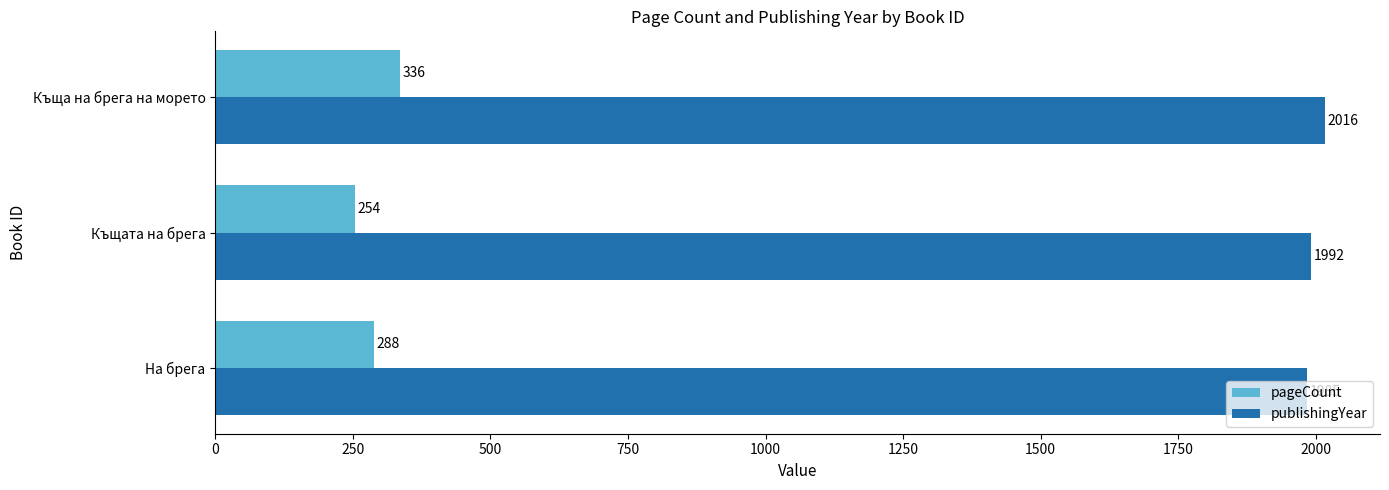

How many categories are shown in the chart?

3